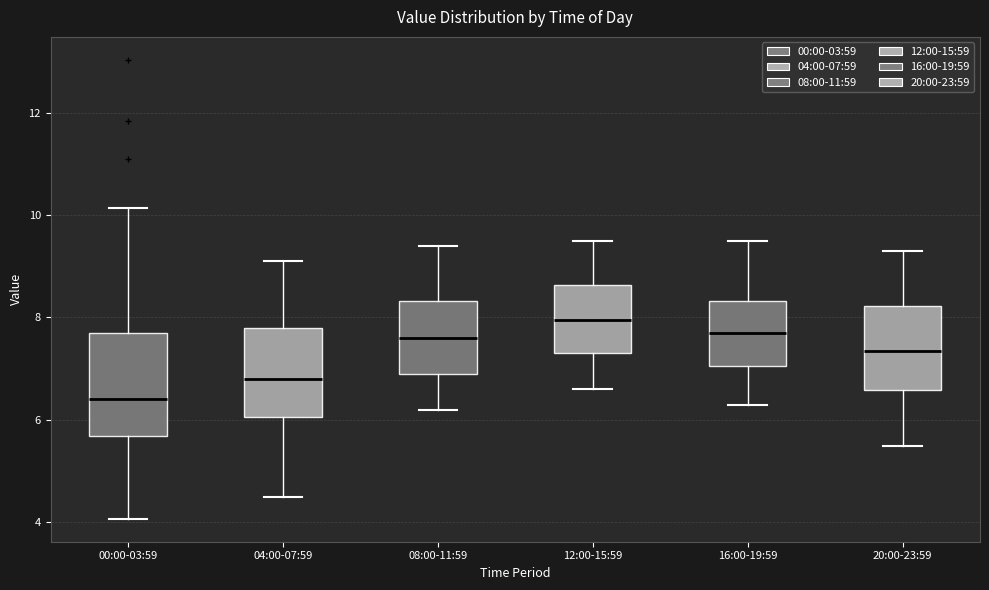

Which box is the tallest, from its lower edge to its upper edge?

00:00-03:59